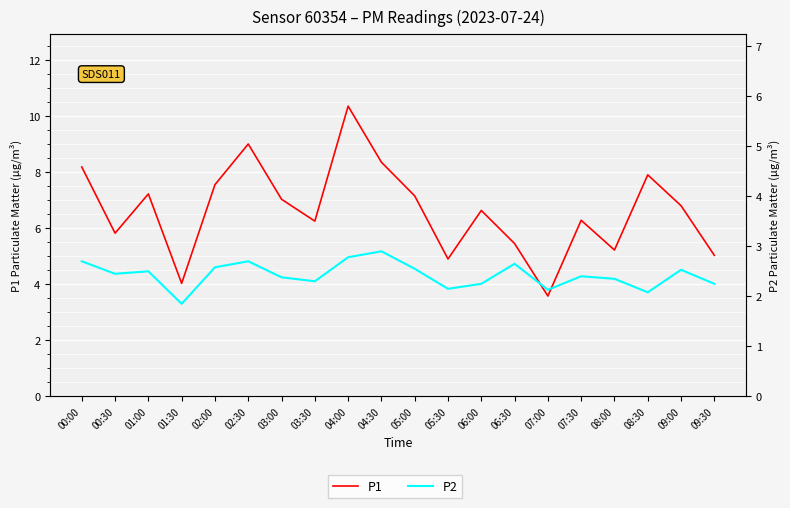

Does the chart display data point markers on the line(s)?

No